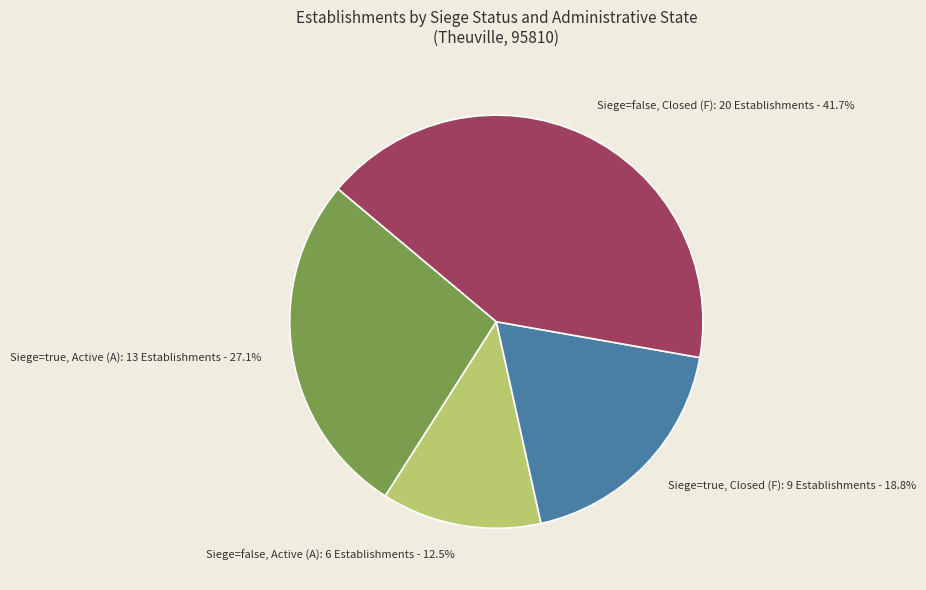

Which slice is the largest?

Siege=false, Closed (F): 20 Establishments - 41.7%